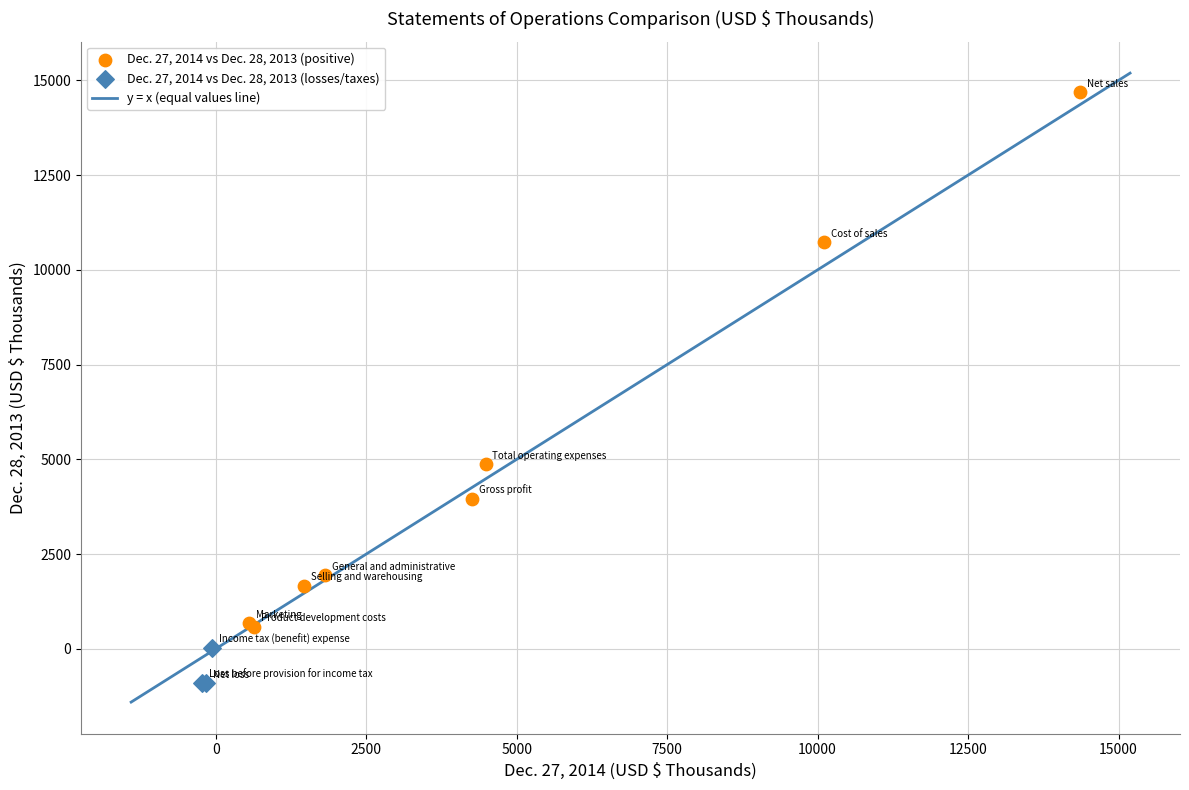

Which series reaches the minimum Y coordinate?

Dec. 27, 2014 vs Dec. 28, 2013 (losses/taxes)